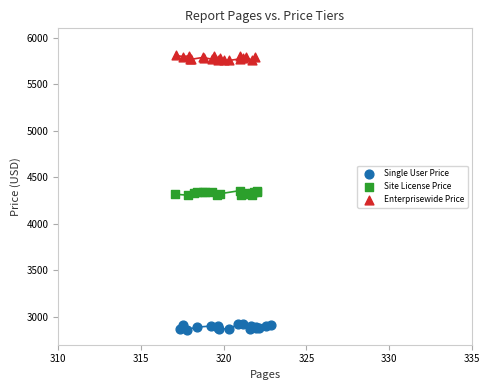

Which series contains the highest Y value?

Enterprisewide Price